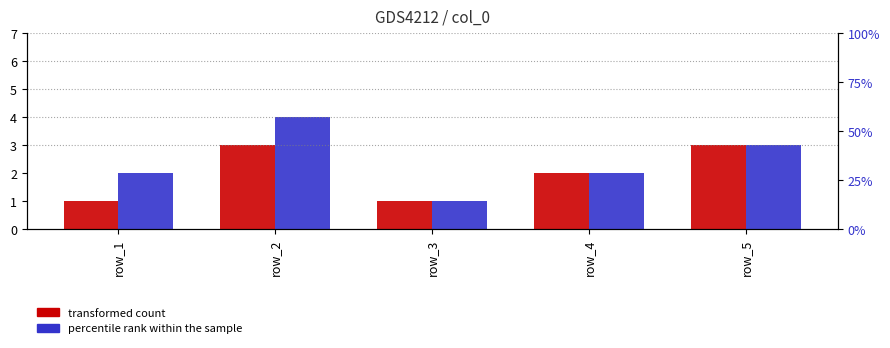

Does the chart contain any negative values?

No